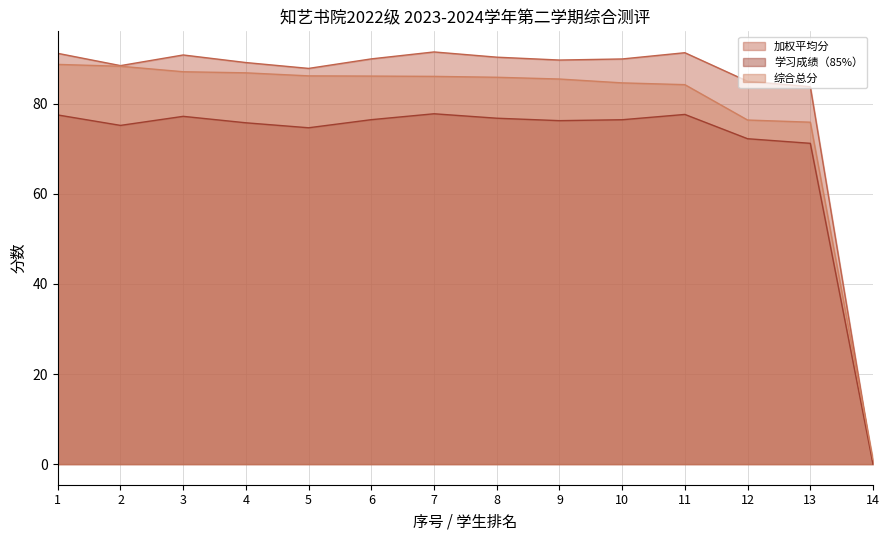

Count the number of data series in this chart.

3